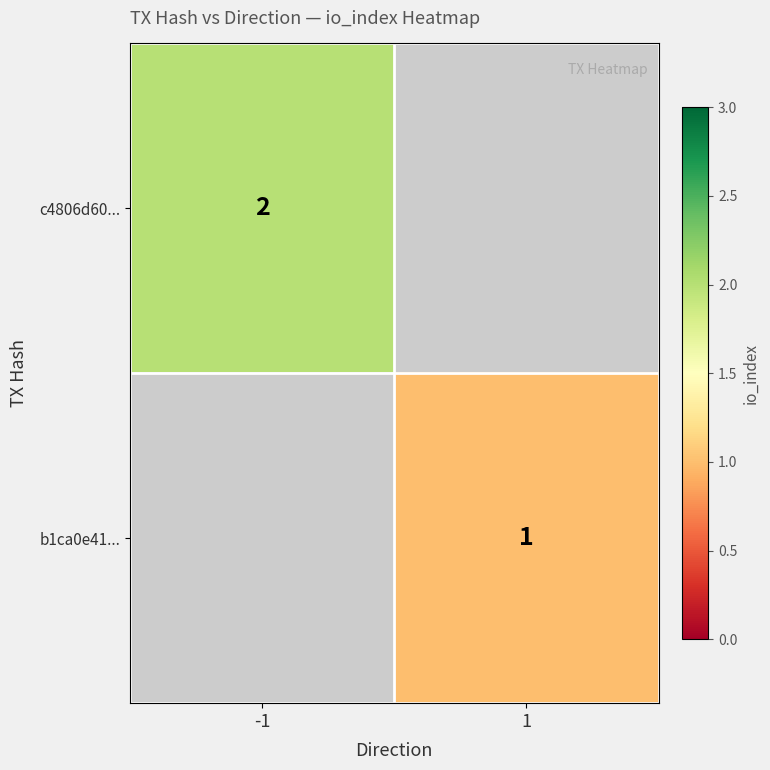

The value of c4806d60... at -1 is 1. True or false?

False